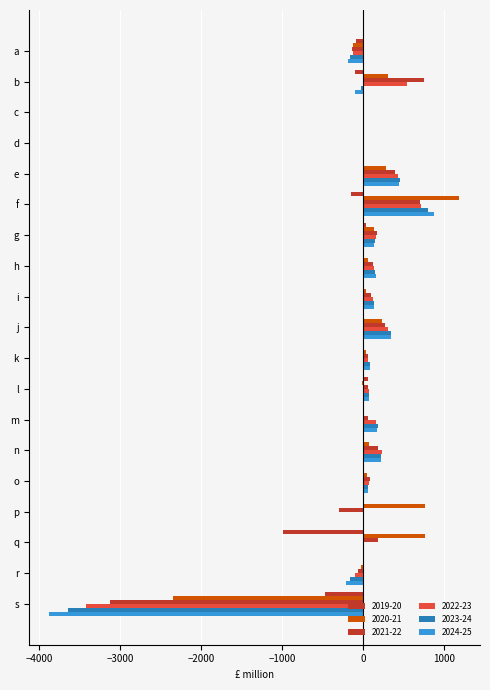

How many distinct data groups are displayed?

6